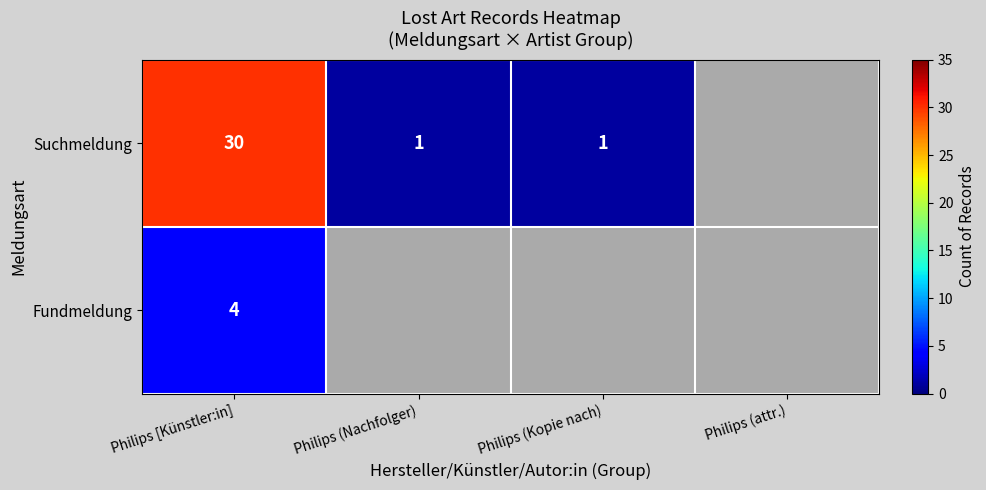

What is the total value across all series at Philips [Künstler:in]?

34